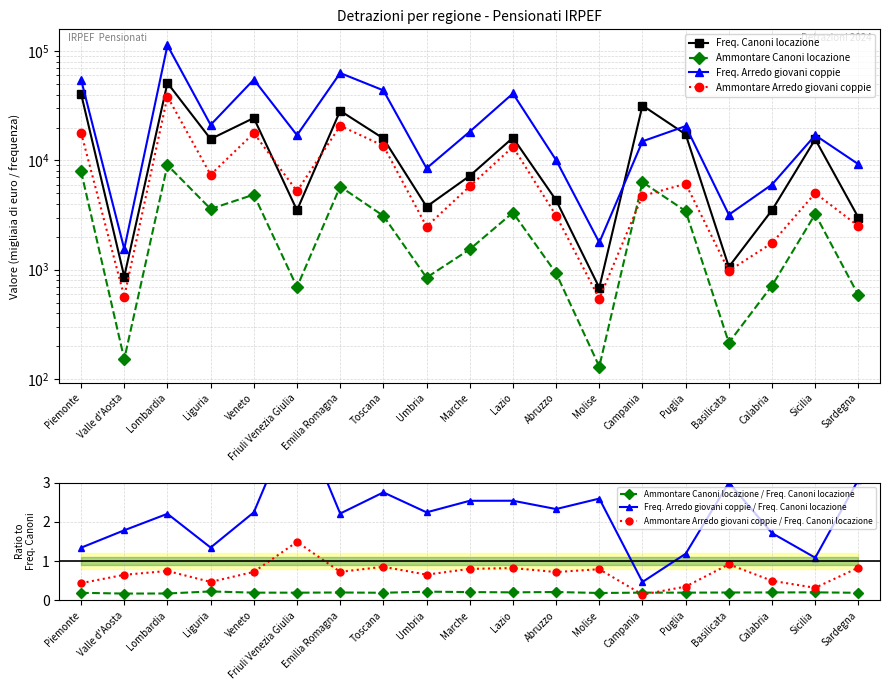

Reading left to right, transcribe all the data shown in this chart.

Freq. Canoni locazione: Piemonte=40831	Valle d'Aosta=866	Lombardia=51107	Liguria=15700	Veneto=24445	Friuli Venezia Giulia=3501	Emilia Romagna=28463	Toscana=15891	Umbria=3776	Marche=7219	Lazio=16127	Abruzzo=4323	Molise=684	Campania=31799	Puglia=17319	Basilicata=1062	Calabria=3510	Sicilia=15619	Sardegna=2997
Ammontare Canoni locazione: Piemonte=7936	Valle d'Aosta=152	Lombardia=9058	Liguria=3600	Veneto=4865	Friuli Venezia Giulia=693	Emilia Romagna=5772	Toscana=3109	Umbria=847	Marche=1537	Lazio=3332	Abruzzo=929	Molise=130	Campania=6331	Puglia=3438	Basilicata=215	Calabria=716	Sicilia=3227	Sardegna=584
Freq. Arredo giovani coppie: Piemonte=54858	Valle d'Aosta=1548	Lombardia=112812	Liguria=21157	Veneto=54878	Friuli Venezia Giulia=17019	Emilia Romagna=63017	Toscana=43751	Umbria=8475	Marche=18327	Lazio=40969	Abruzzo=10065	Molise=1775	Campania=14962	Puglia=20605	Basilicata=3188	Calabria=6020	Sicilia=17004	Sardegna=9233
Ammontare Arredo giovani coppie: Piemonte=17947	Valle d'Aosta=566	Lombardia=38388	Liguria=7397	Veneto=17783	Friuli Venezia Giulia=5226	Emilia Romagna=20731	Toscana=13625	Umbria=2481	Marche=5802	Lazio=13309	Abruzzo=3128	Molise=544	Campania=4737	Puglia=6118	Basilicata=977	Calabria=1756	Sicilia=5024	Sardegna=2508